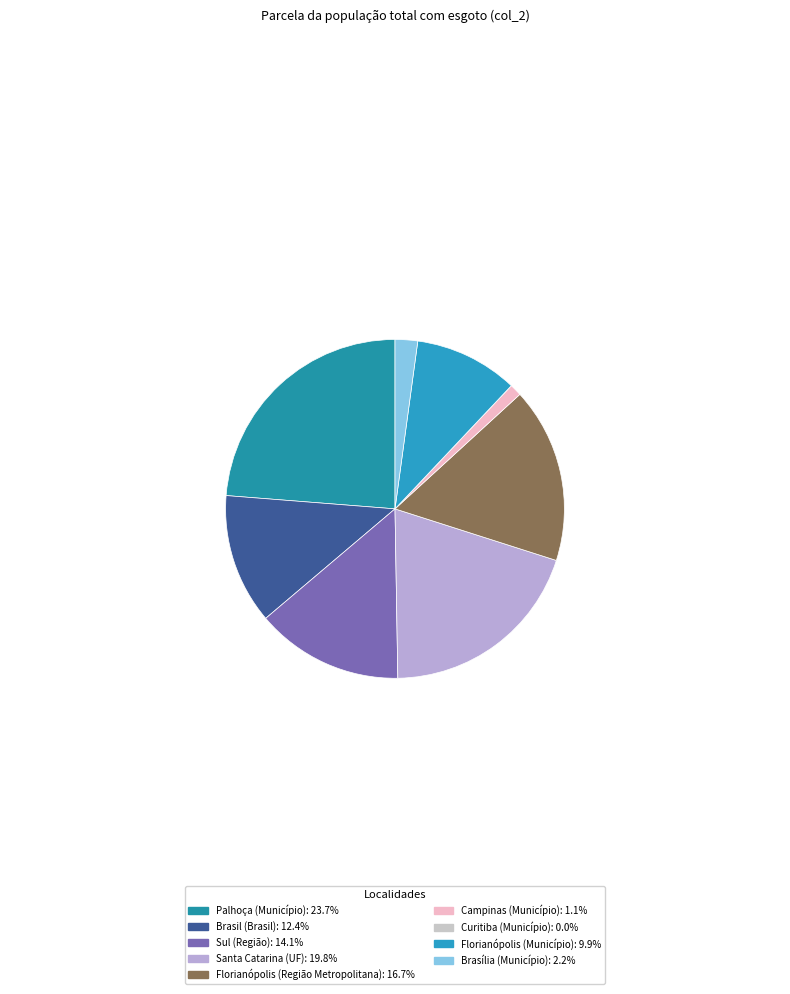

How much of the chart is everything except Sul (Região)?

85.9%